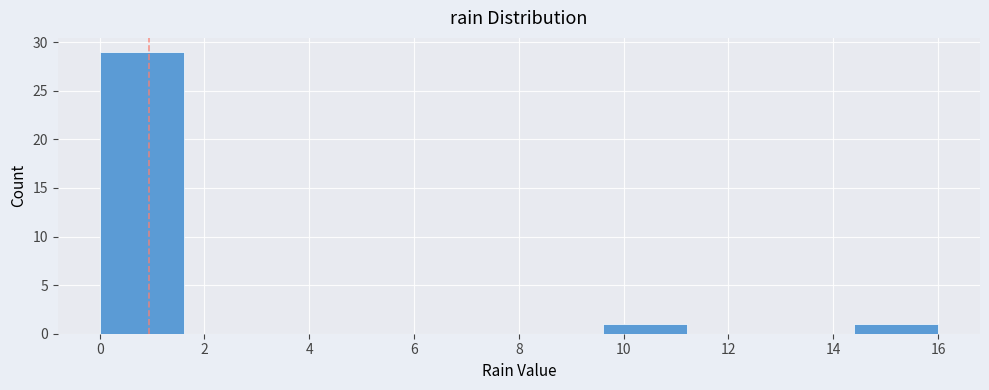

Reading left to right, list every bar in this chart as the range it spans on the x-axis followed by its height. The values are not printed on the chart, so give them approximately, as read against the axis.

0.0 to 1.6: 29
1.6 to 3.2: 0
3.2 to 4.8: 0
4.8 to 6.4: 0
6.4 to 8.0: 0
8.0 to 9.6: 0
9.6 to 11.2: 1
11.2 to 12.8: 0
12.8 to 14.4: 0
14.4 to 16.0: 1